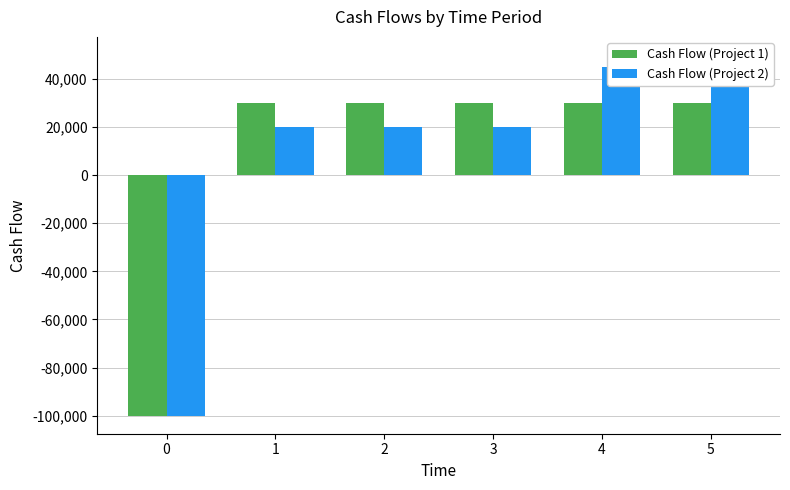

Reading left to right, extract all data points from this chart.

Cash Flow (Project 1): -100000	30000	30000	30000	30000	30000
Cash Flow (Project 2): -100000	20000	20000	20000	45000	50000